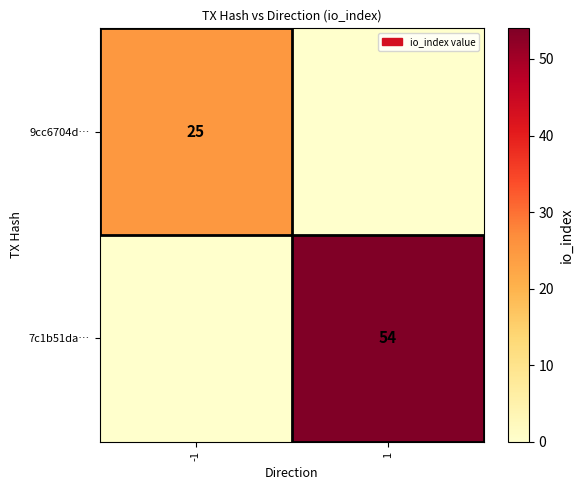

Is it true that 7c1b51da… equals 54 at 1?

True